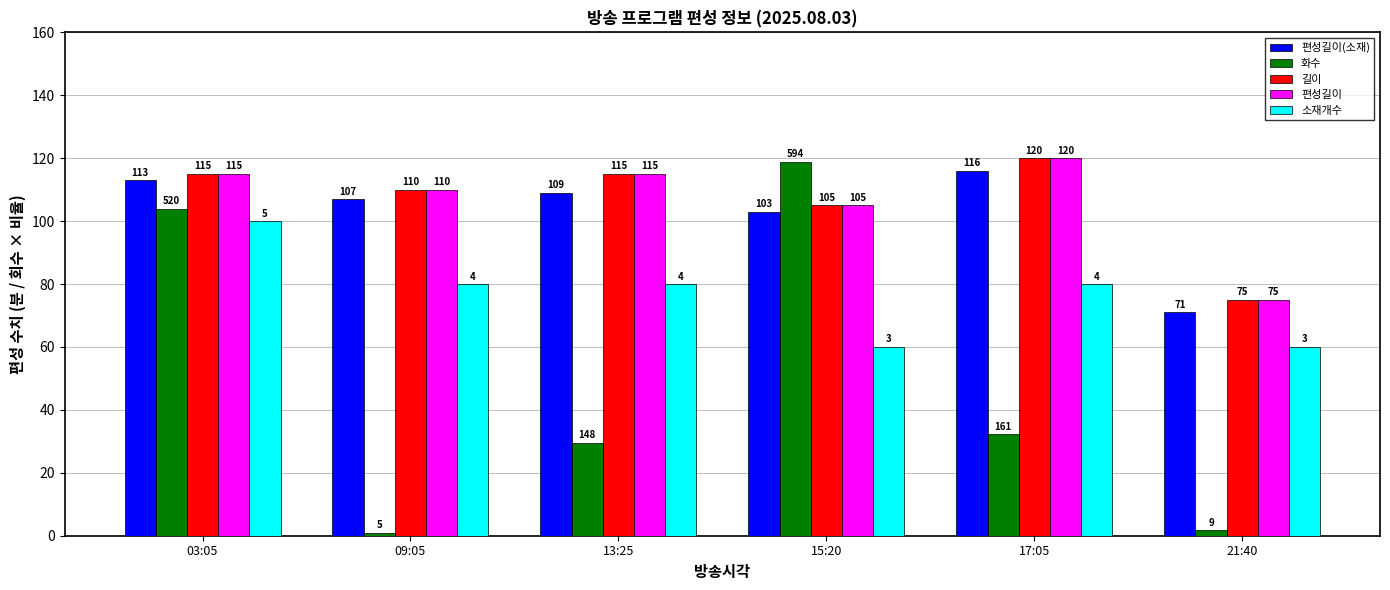

At which label is 편성길이 closest to 97?

15:20